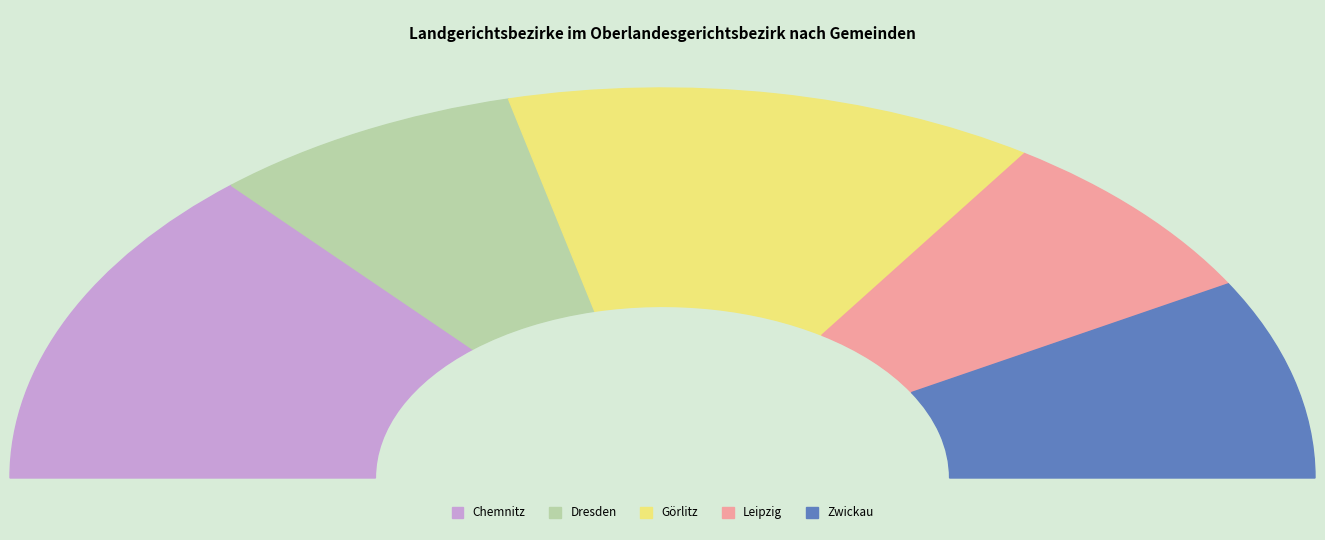

Does Zwickau account for over 50% of the chart?

No